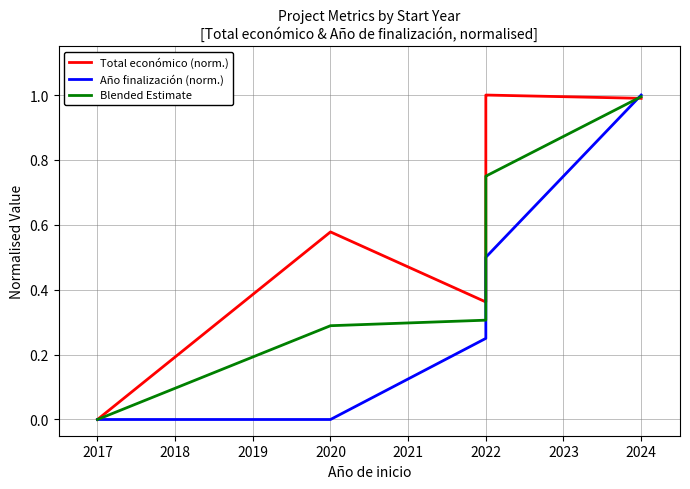

The Total económico (norm.) series shows 1.5 at 2022. True or false?

False